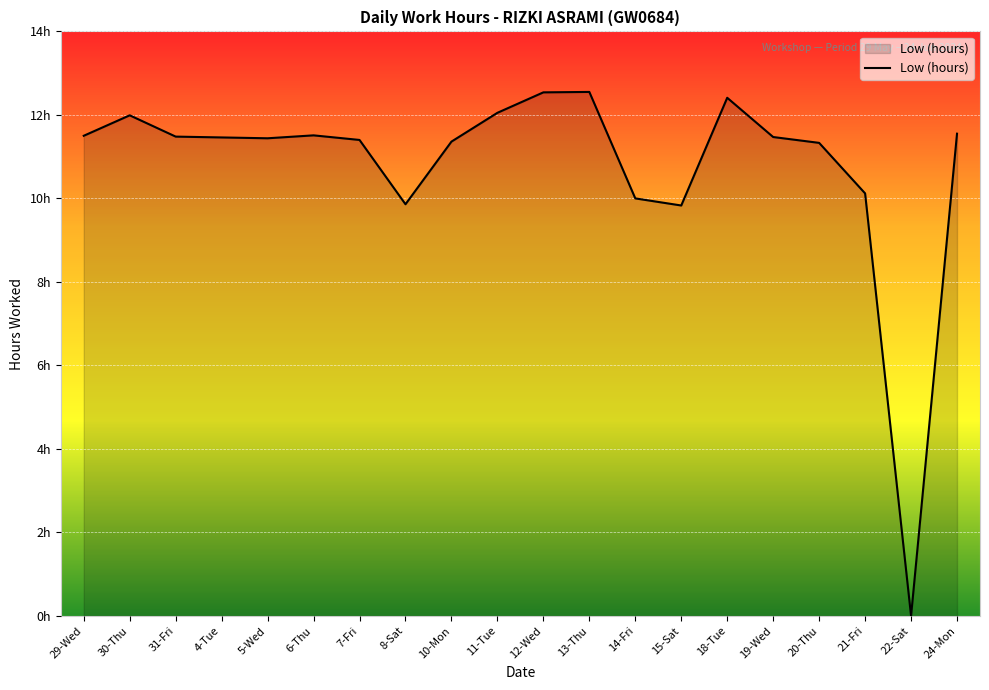

Is this an area chart (filled region under the line)?

Yes